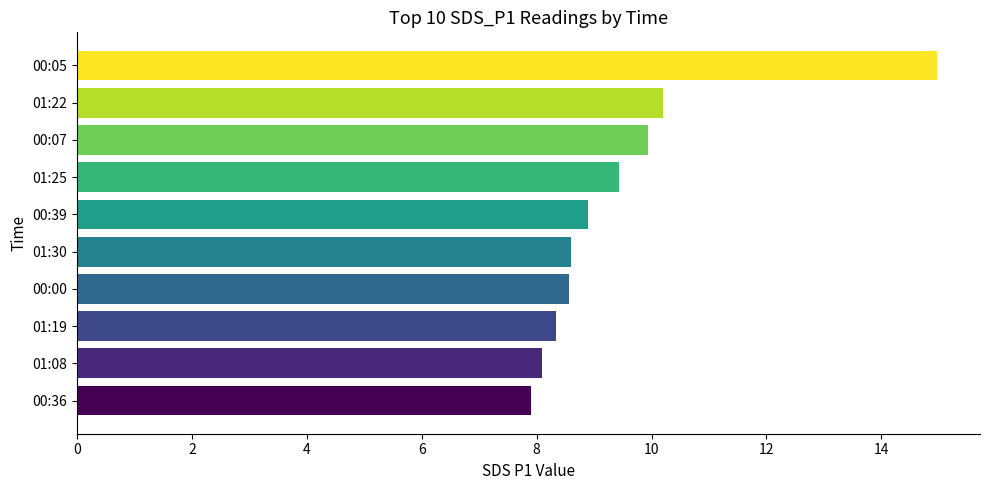

What is the average value?

9.5